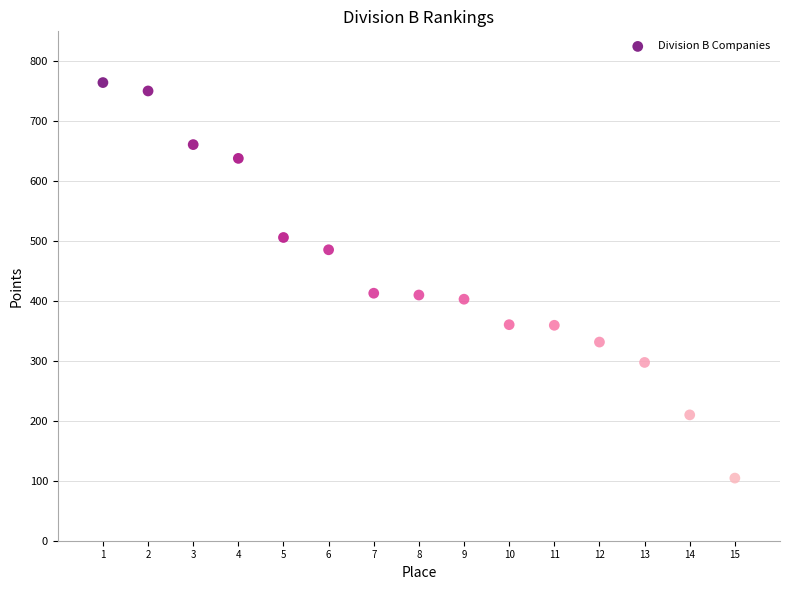

What is the range of Y values (max minus min)?

660.0